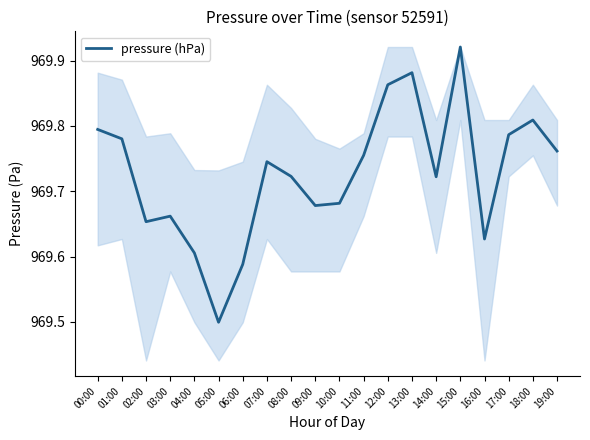

What is the change in value from 01:00 to 12:00?

+0.1